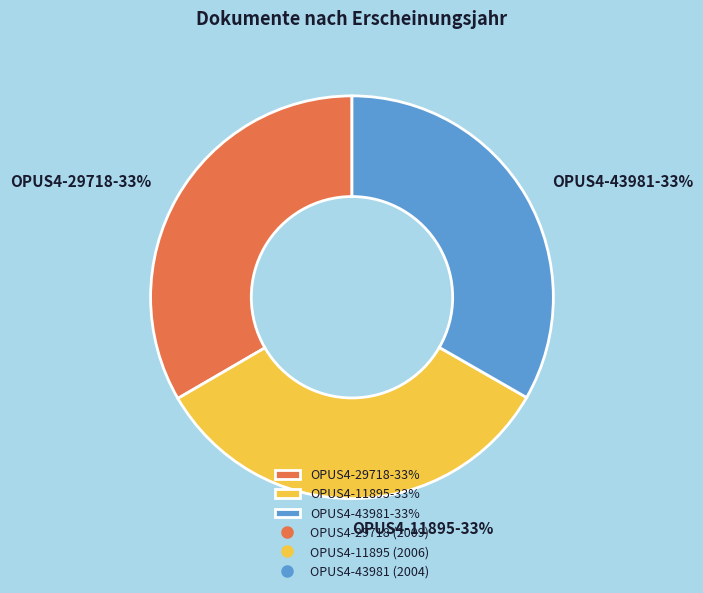

Approximately how many times larger is the value at OPUS4-43981-33% compared to OPUS4-11895-33%?

1.0